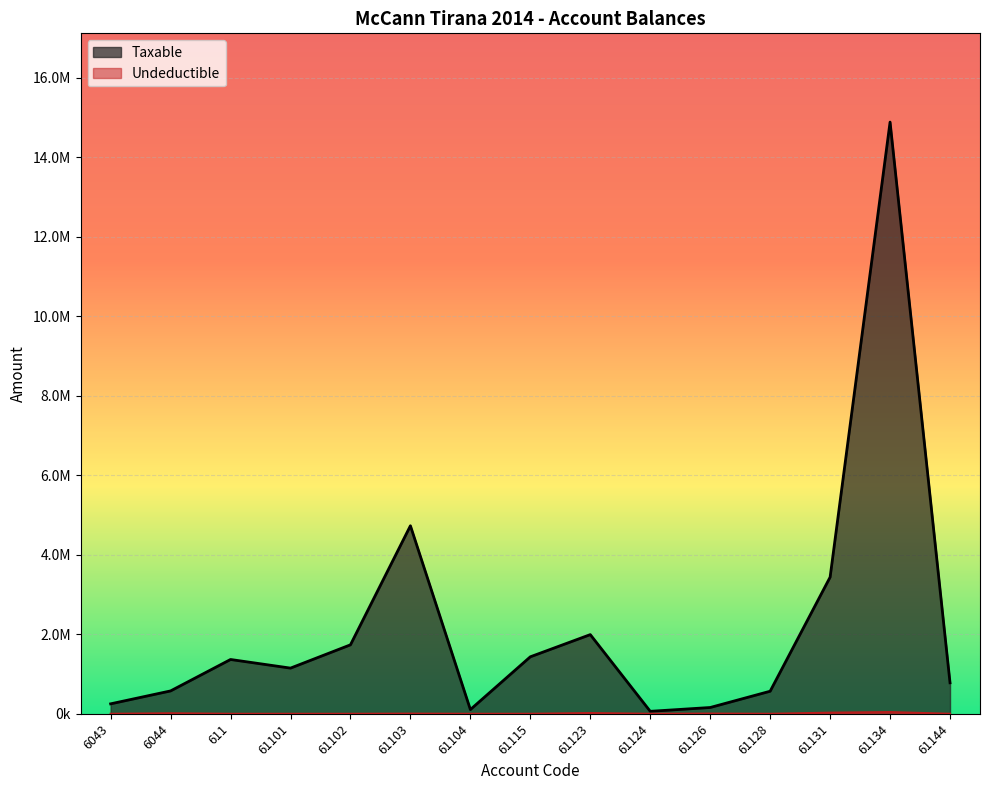

At which category is the sum across all series the highest?

61134